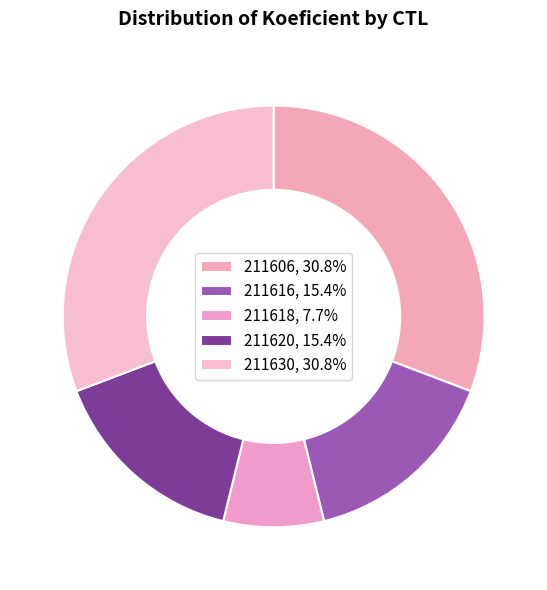

How many slices are in this pie chart?

5